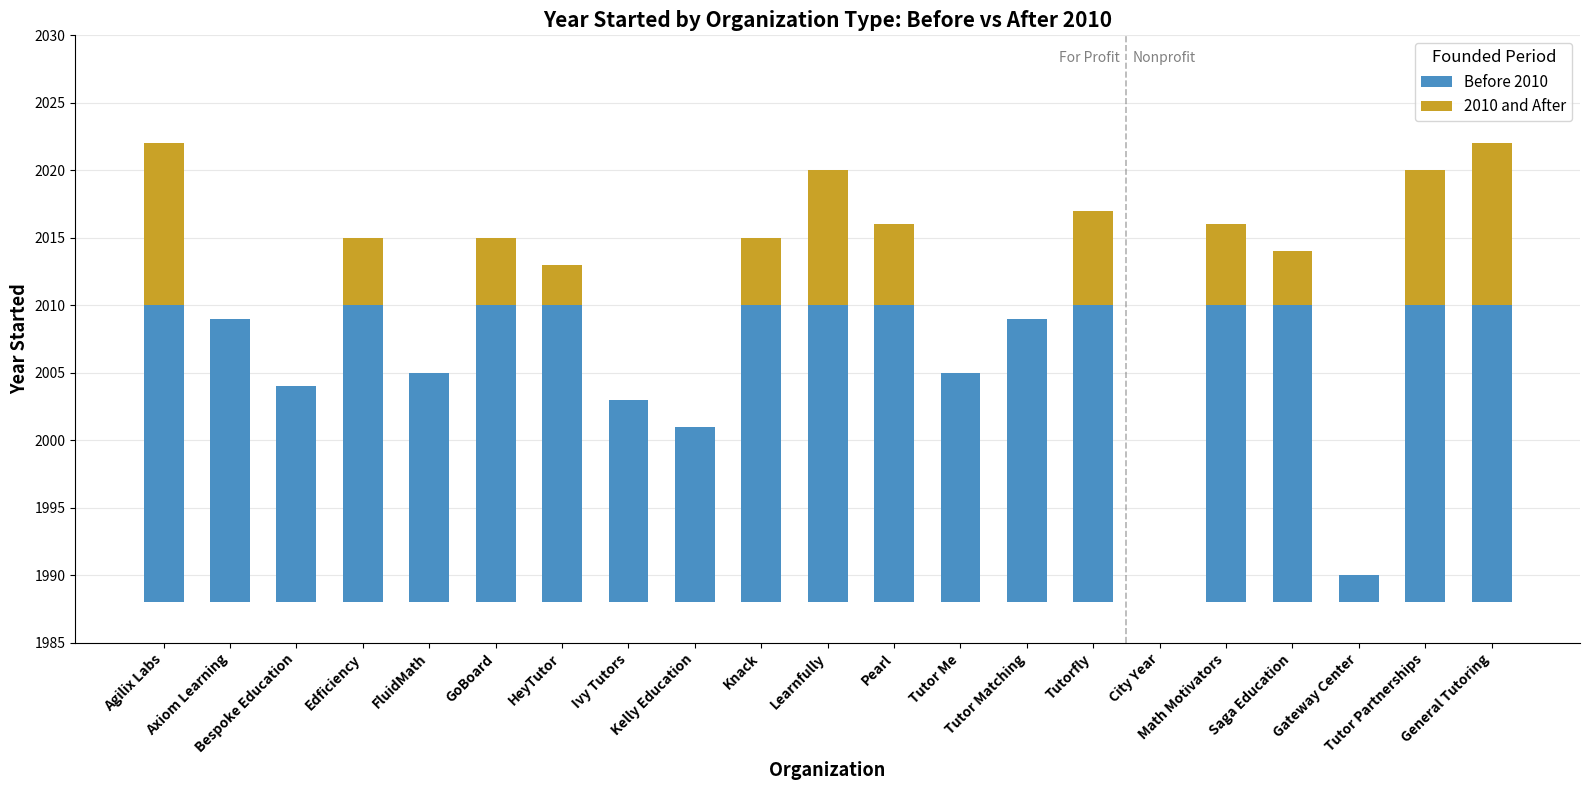

How many positive values does the 2010 and After series have?

12